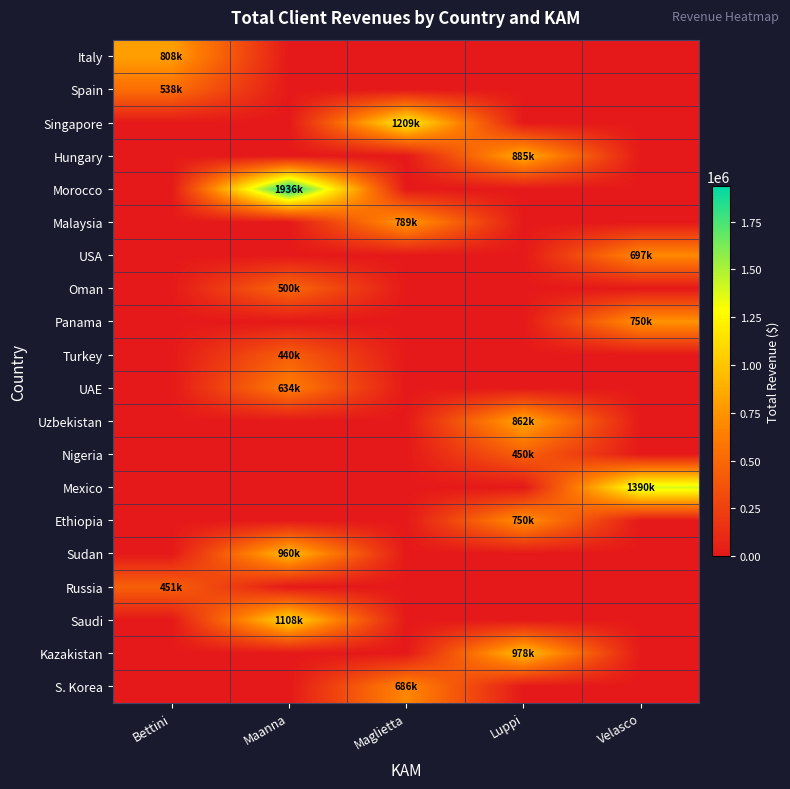

Reading left to right, what are all the values shown in this chart?

Italy: Bettini=808833	Maanna=0	Maglietta=0	Luppi=0	Velasco=0
Spain: Bettini=538000	Maanna=0	Maglietta=0	Luppi=0	Velasco=0
Singapore: Bettini=0	Maanna=0	Maglietta=1209967	Luppi=0	Velasco=0
Hungary: Bettini=0	Maanna=0	Maglietta=0	Luppi=885000	Velasco=0
Morocco: Bettini=0	Maanna=1936050	Maglietta=0	Luppi=0	Velasco=0
Malaysia: Bettini=0	Maanna=0	Maglietta=789123	Luppi=0	Velasco=0
USA: Bettini=0	Maanna=0	Maglietta=0	Luppi=0	Velasco=697710
Oman: Bettini=0	Maanna=500000	Maglietta=0	Luppi=0	Velasco=0
Panama: Bettini=0	Maanna=0	Maglietta=0	Luppi=0	Velasco=750000
Turkey: Bettini=0	Maanna=440000	Maglietta=0	Luppi=0	Velasco=0
UAE: Bettini=0	Maanna=634500	Maglietta=0	Luppi=0	Velasco=0
Uzbekistan: Bettini=0	Maanna=0	Maglietta=0	Luppi=862038	Velasco=0
Nigeria: Bettini=0	Maanna=0	Maglietta=0	Luppi=450000	Velasco=0
Mexico: Bettini=0	Maanna=0	Maglietta=0	Luppi=0	Velasco=1390000
Ethiopia: Bettini=0	Maanna=0	Maglietta=0	Luppi=750000	Velasco=0
Sudan: Bettini=0	Maanna=960000	Maglietta=0	Luppi=0	Velasco=0
Russia: Bettini=451017	Maanna=0	Maglietta=0	Luppi=0	Velasco=0
Saudi: Bettini=0	Maanna=1108687	Maglietta=0	Luppi=0	Velasco=0
Kazakistan: Bettini=0	Maanna=0	Maglietta=0	Luppi=978750	Velasco=0
S. Korea: Bettini=0	Maanna=0	Maglietta=686400	Luppi=0	Velasco=0